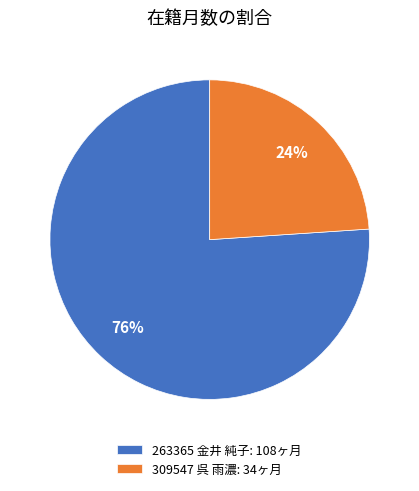

Count the number of slices in the pie.

2